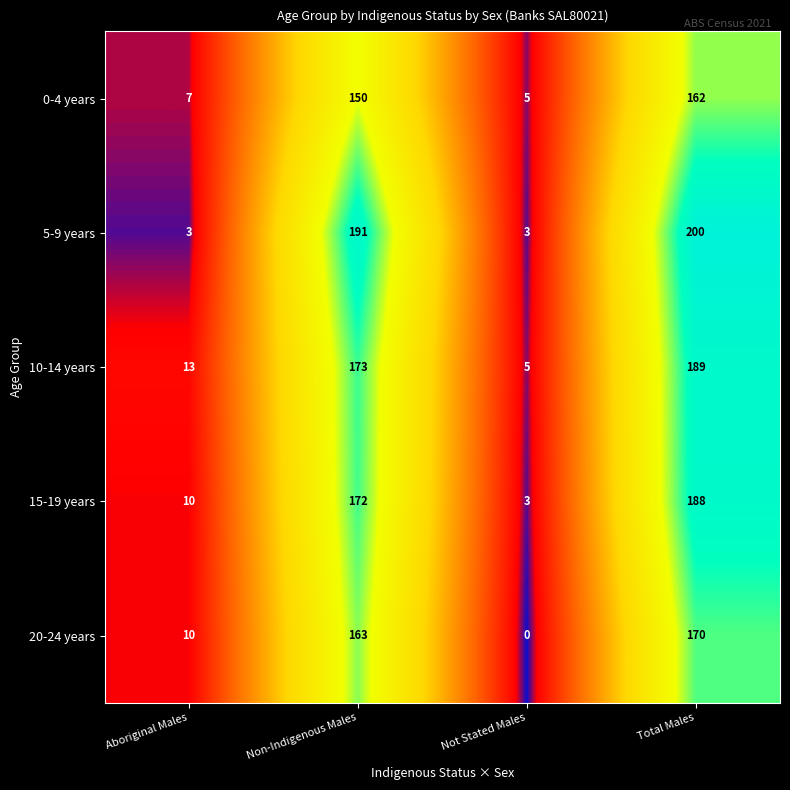

Rank the series by their maximum value, from highest to lowest.

5-9 years, 10-14 years, 15-19 years, 20-24 years, 0-4 years